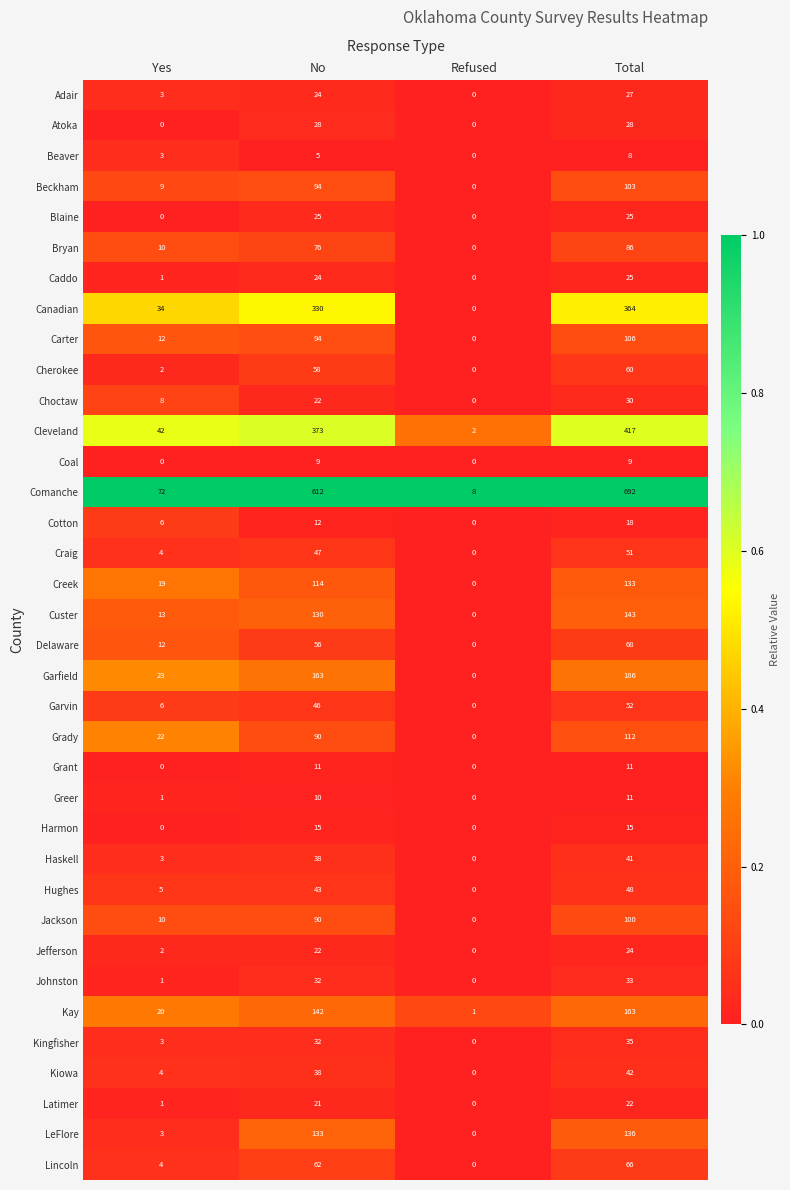

Between Yes and Refused, which series saw the biggest shift?

Comanche